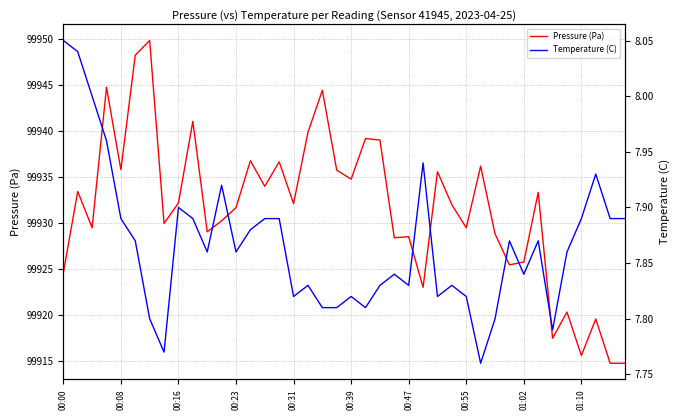

Which category has the lowest value in the Pressure (Pa) series?

38